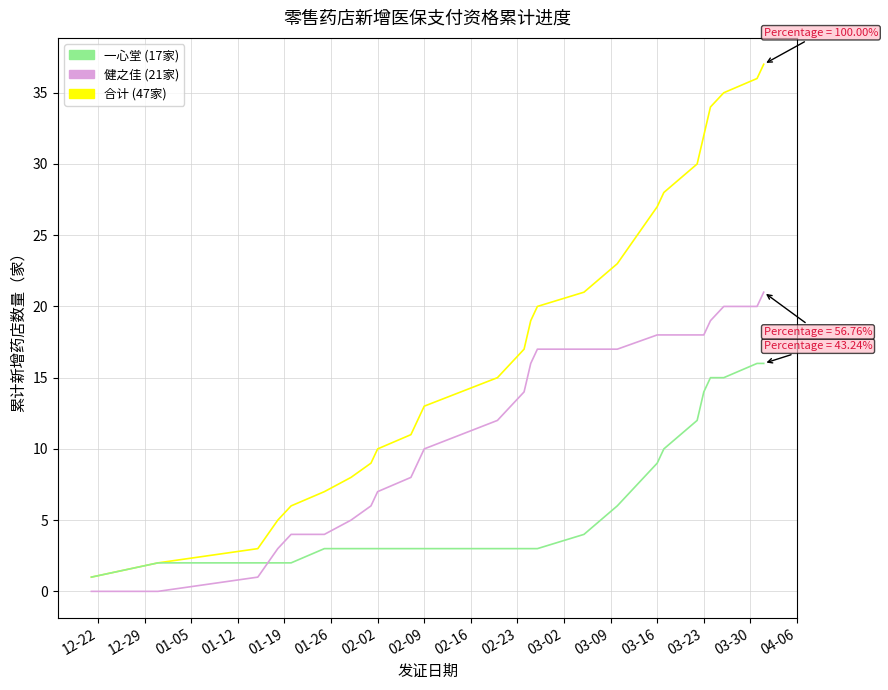

What is the greatest value displayed?

37